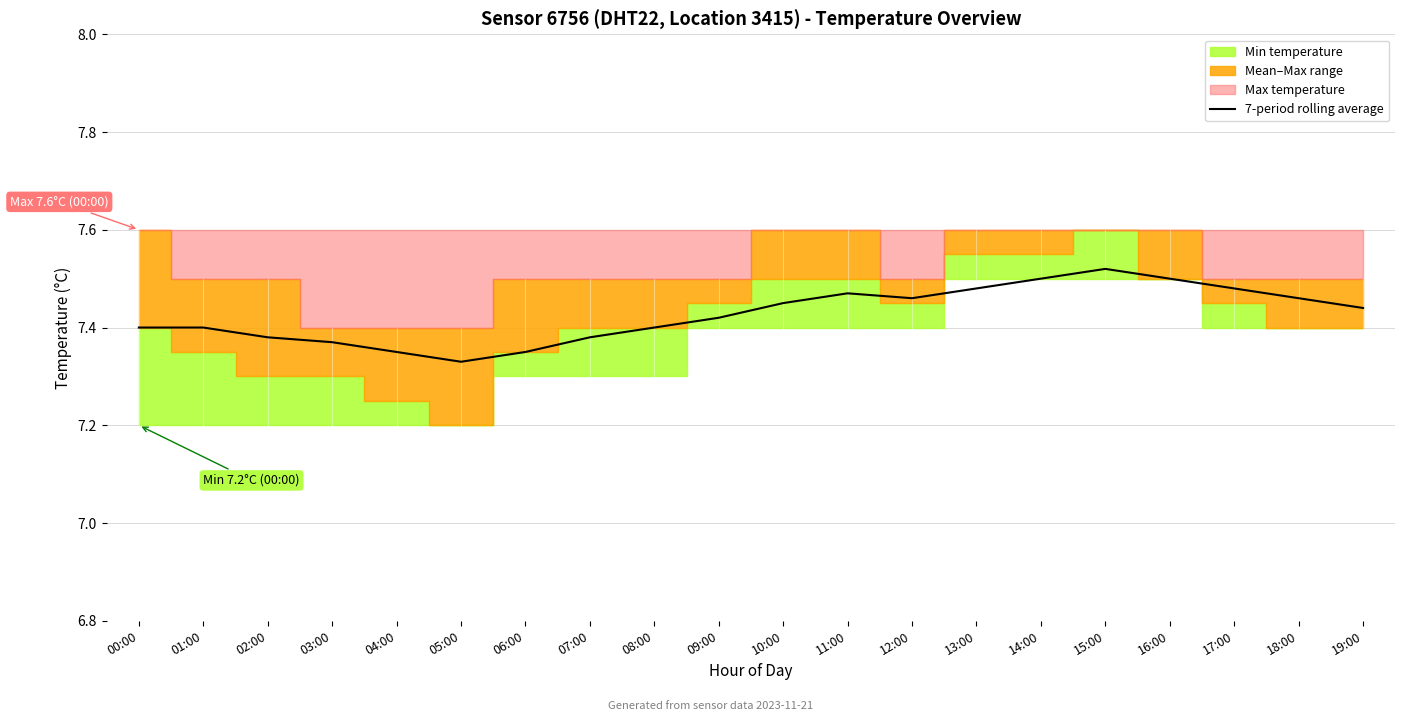

Is it true that 7-period rolling average equals 12.7 at 04:00?

False